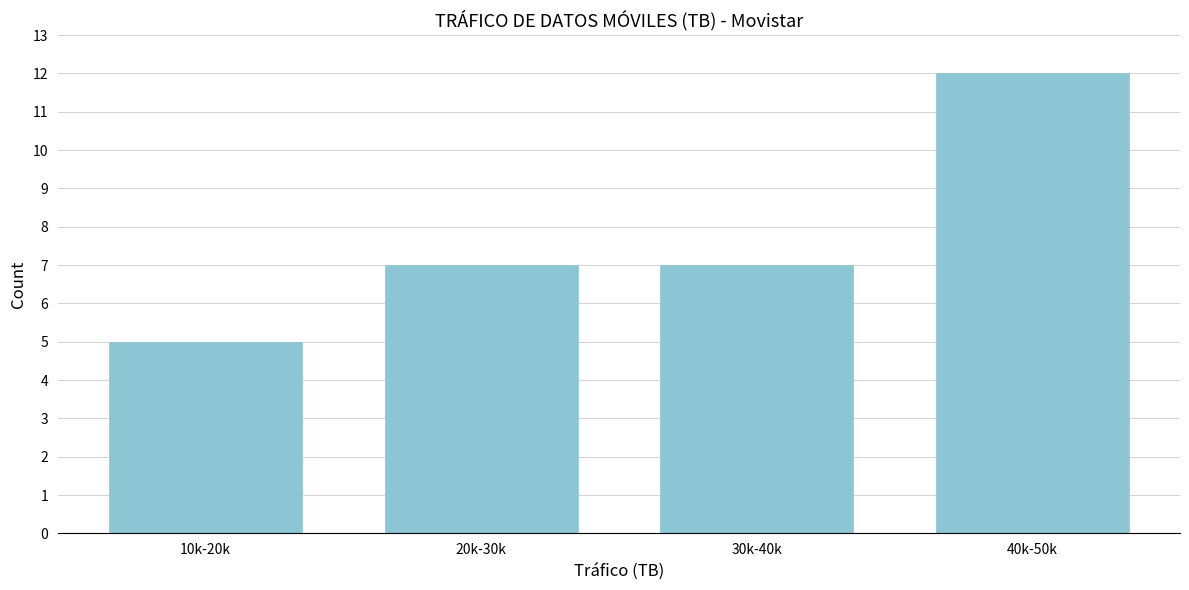

Reading right to left, transcribe all the data shown in this chart.

40k-50k=12	30k-40k=7	20k-30k=7	10k-20k=5